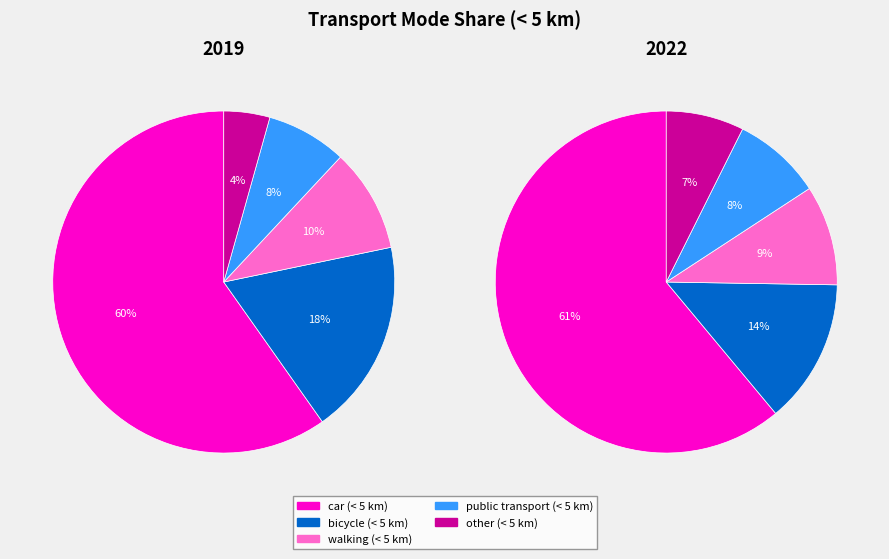

How many segments does this pie chart have?

10